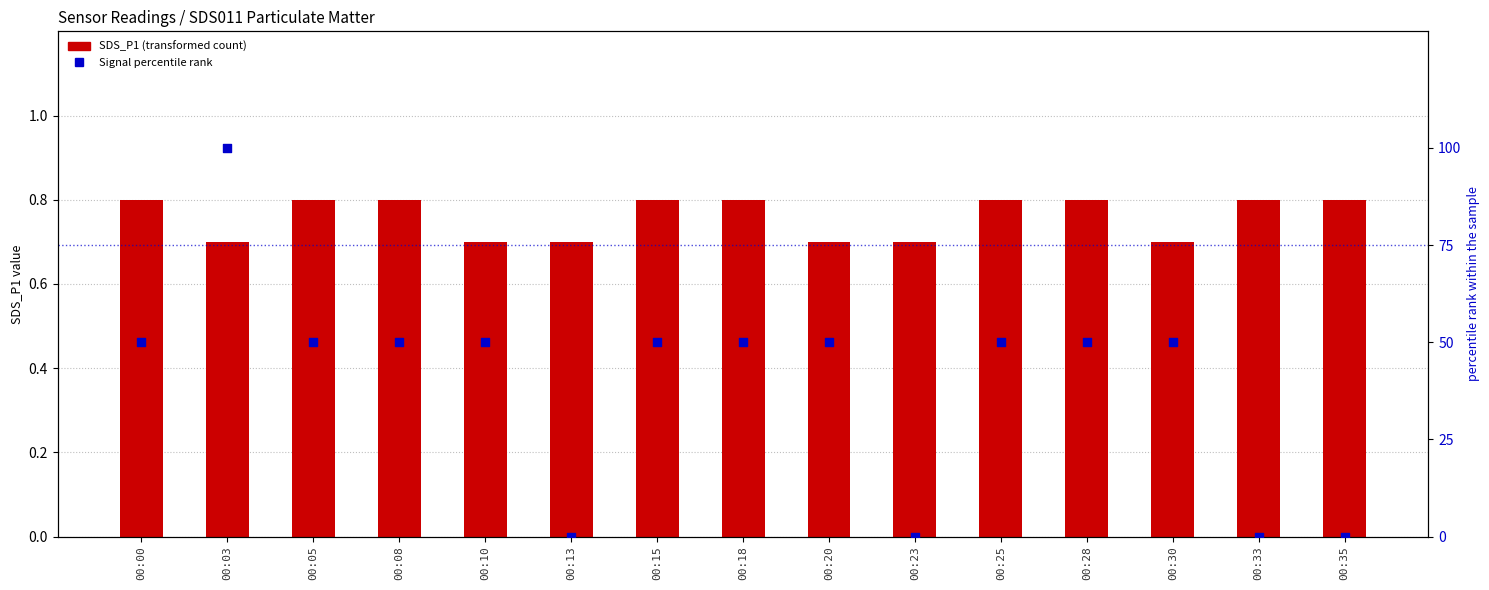

Which series has the largest total across all categories?

Signal percentile rank